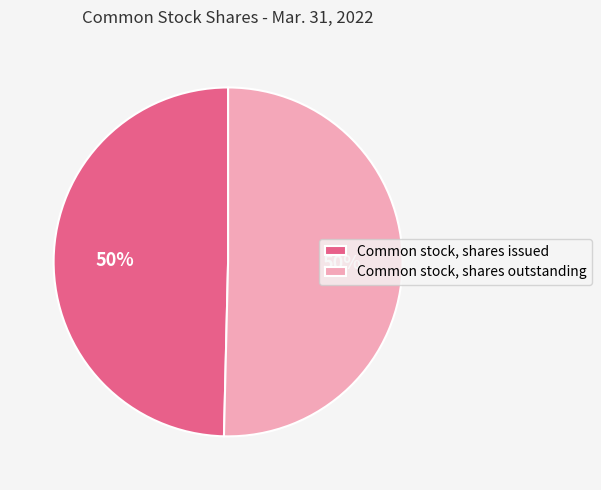

Is it true that Common stock, shares outstanding is 50% of the pie?

True